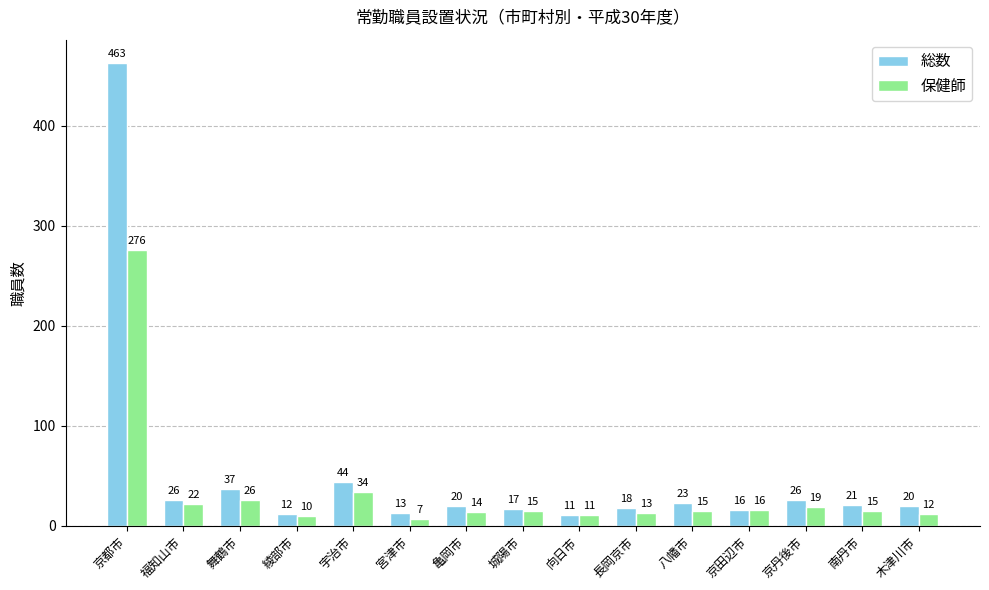

The value of 保健師 at 綾部市 is 10. True or false?

True